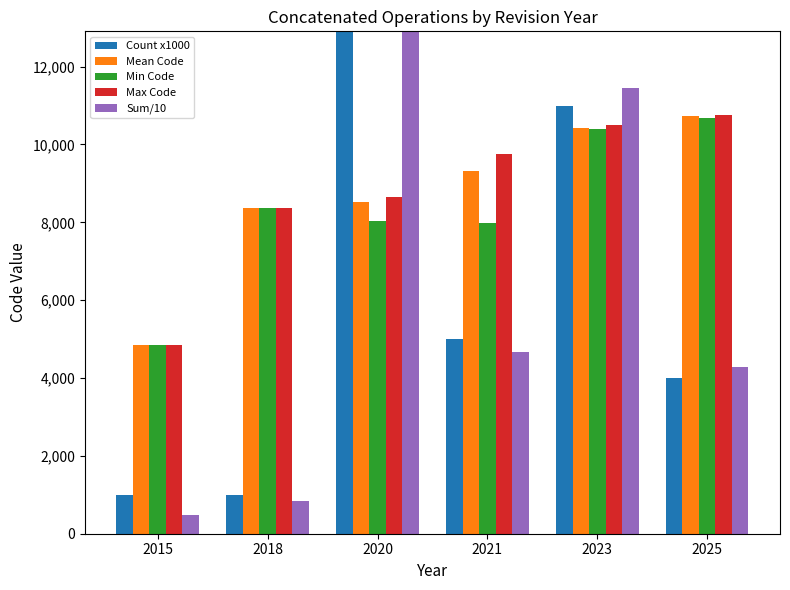

What is the sum of the Max Code values at 2020 and 2015?

13494